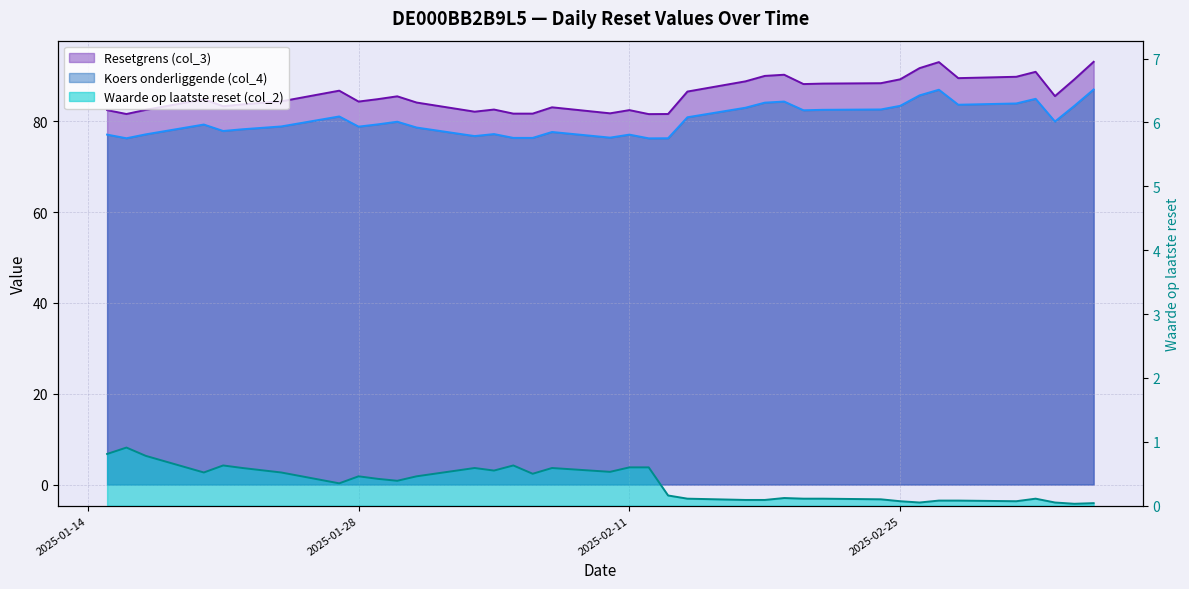

Reading left to right, what are all the values shown in this chart?

Resetgrens (col_3): 82.4	81.6	82.5	84.8	83.3	83.7	84.4	86.7	84.3	84.9	85.5	84.1	82.1	82.6	81.7	81.7	83.1	81.7	82.4	81.6	81.6	86.5	88.8	90.0	90.2	88.2	88.3	88.4	89.2	91.7	93.0	89.5	89.8	90.9	85.5	89.2	93.1
Koers onderliggende (col_4): 77.0	76.2	77.1	79.3	77.8	78.2	78.8	81.0	78.8	79.3	79.9	78.6	76.7	77.2	76.3	76.3	77.6	76.4	77.0	76.2	76.2	80.9	83.0	84.1	84.3	82.4	82.5	82.6	83.4	85.7	86.9	83.6	83.9	84.9	79.9	83.4	87.0
Waarde op laatste reset (col_2): 0.8	0.9	0.8	0.5	0.6	0.6	0.5	0.3	0.5	0.4	0.4	0.5	0.6	0.6	0.6	0.5	0.6	0.5	0.6	0.6	0.2	0.1	0.1	0.1	0.1	0.1	0.1	0.1	0.1	0.1	0.1	0.1	0.1	0.1	0.1	0.0	0.0